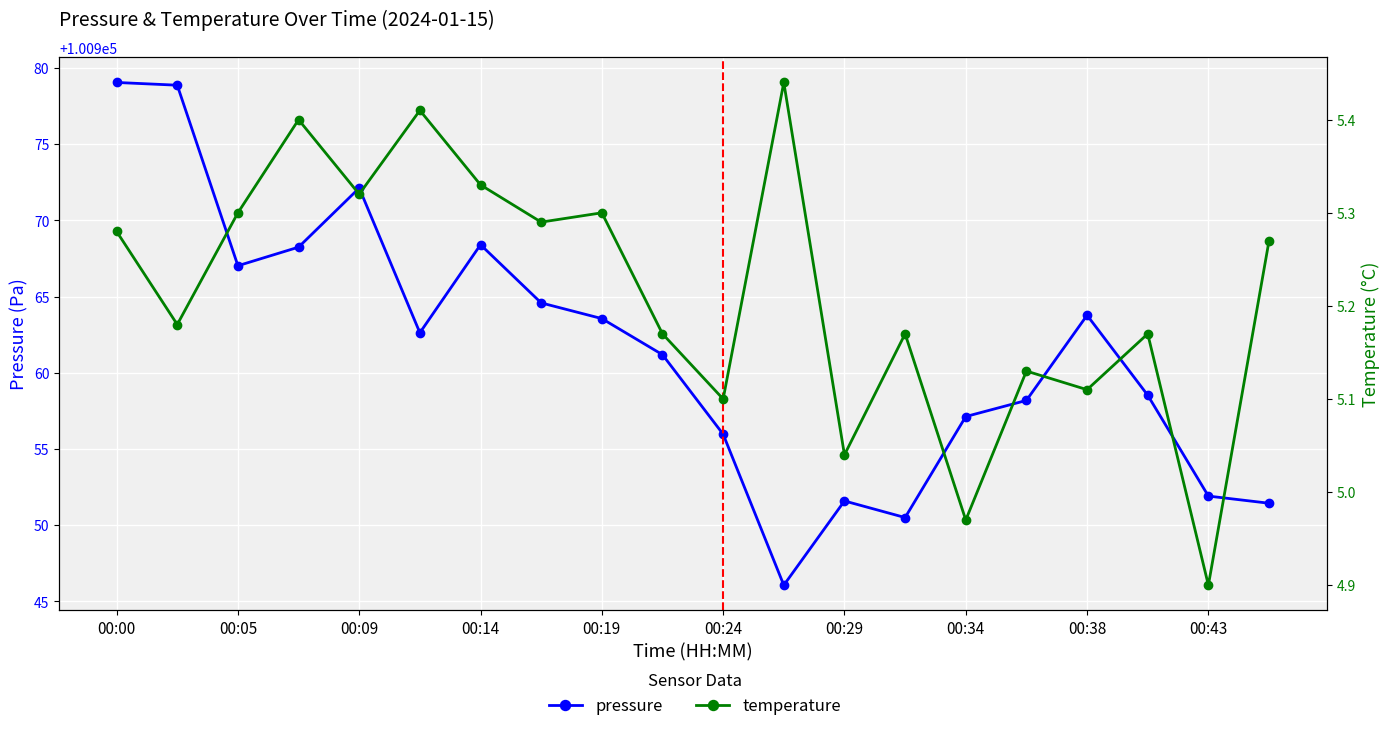

True or false: temperature and pressure intersect in this chart.

False